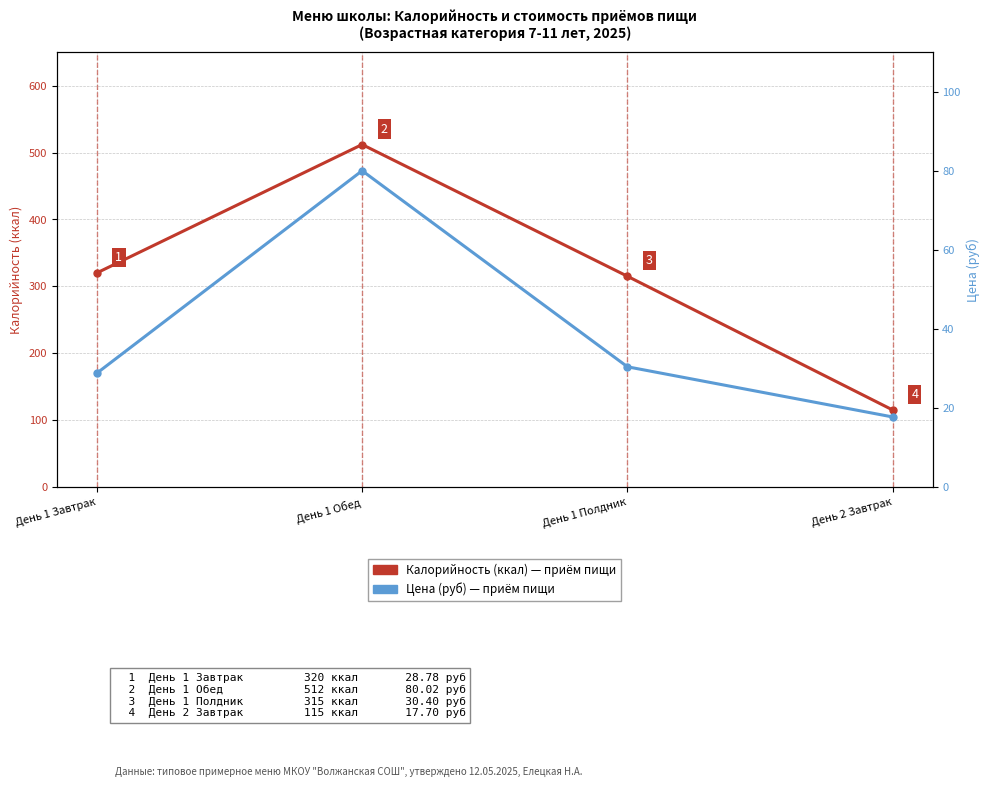

True or false: Цена (руб) has a value of 17.7 at День 2 Завтрак.

True